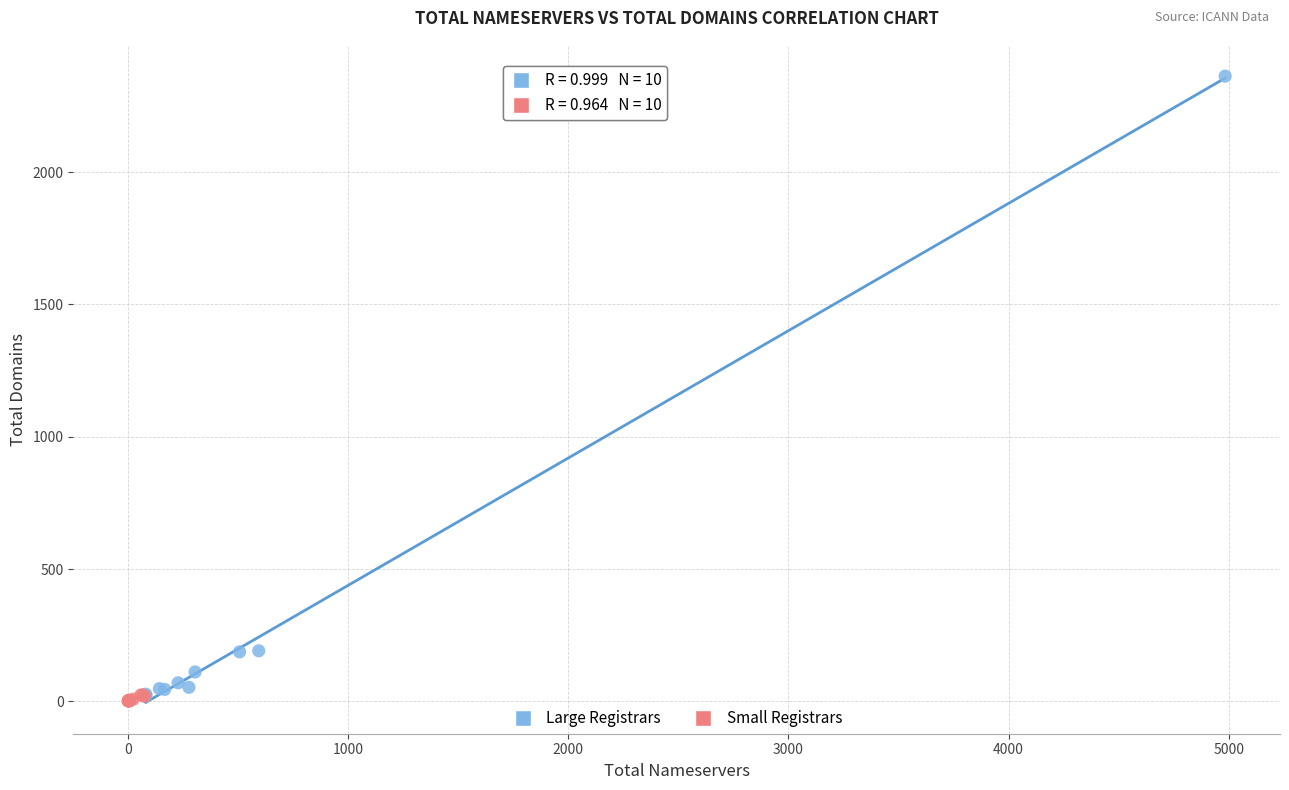

Which series has the widest spread of Y values?

Large Registrars